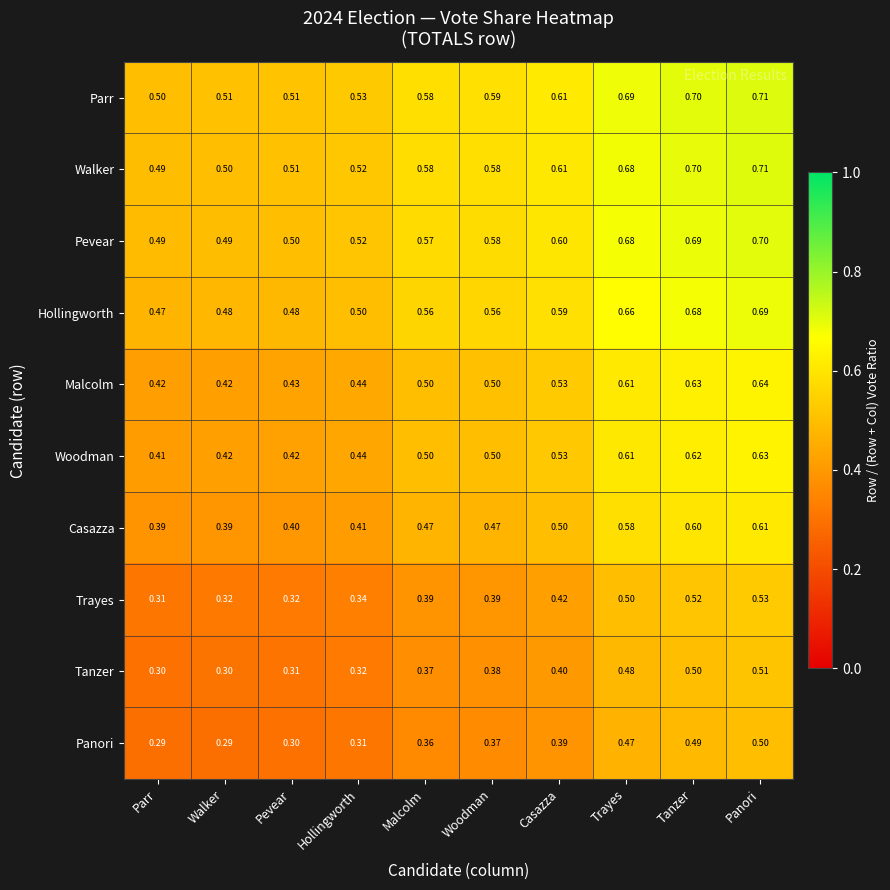

At which label does Walker reach its minimum?

Parr